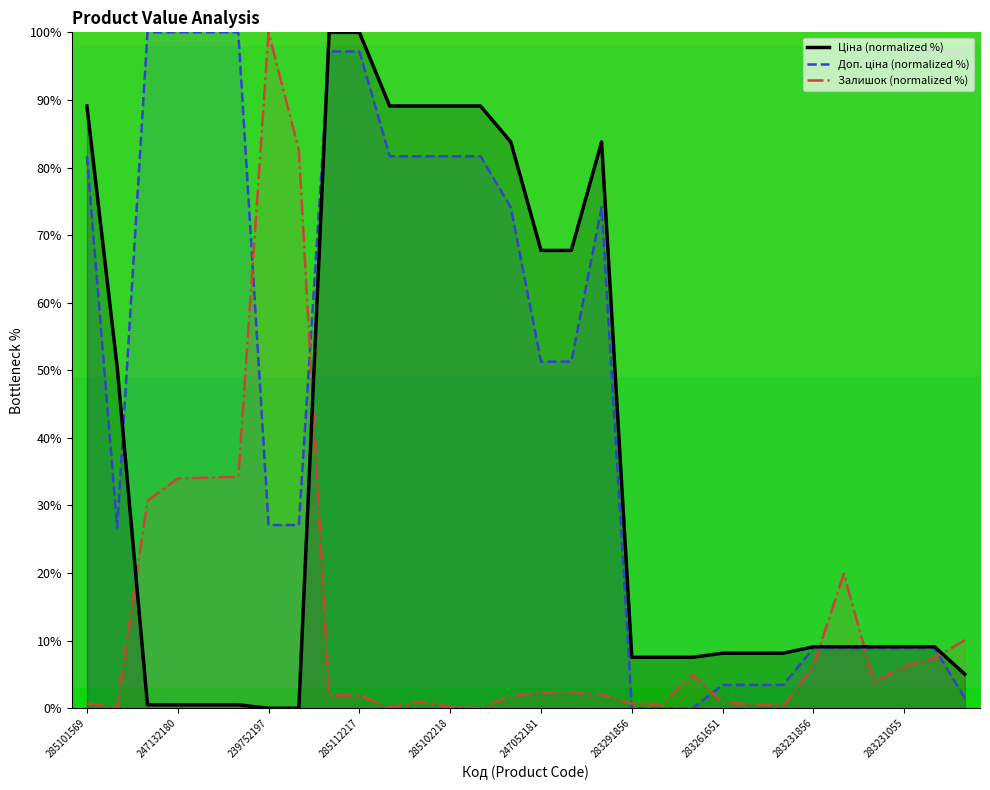

Which series ends up on top after the final intersection of Залишок and Ціна?

Залишок